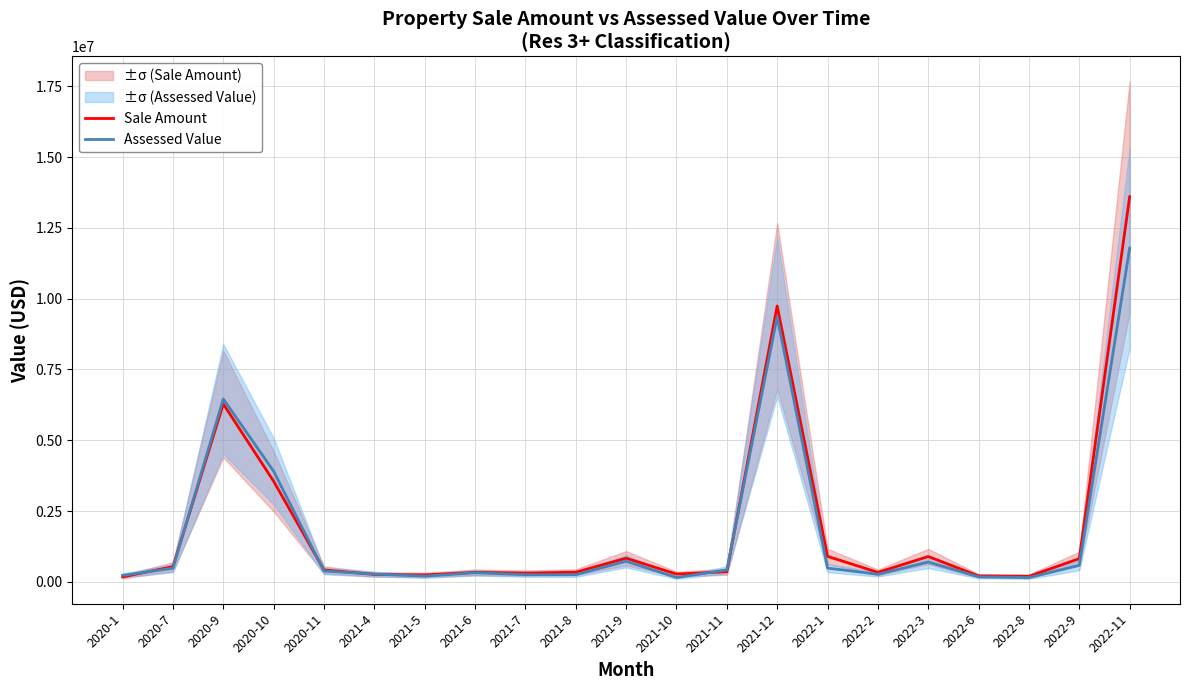

Between which two adjacent categories do Assessed Value and Sale Amount first intersect?

2020-1 and 2020-7